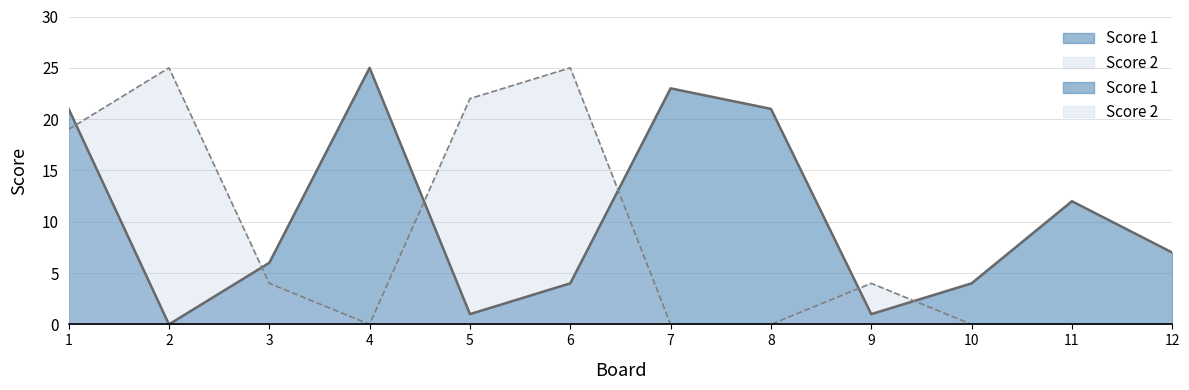

What is the value of the Score 1 point at the 10th from the left?

4